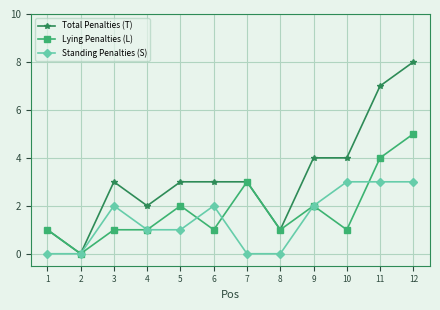

True or false: Standing Penalties (S) has a value of 1 at 10.

False